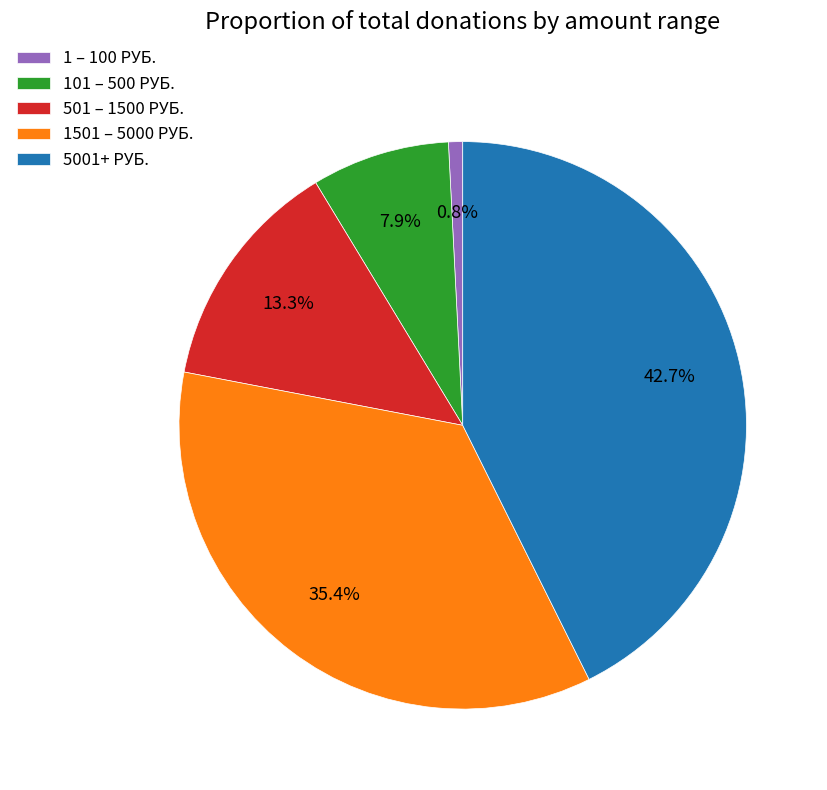

Between 5001+ РУБ. and 1 – 100 РУБ., which is larger?

5001+ РУБ.